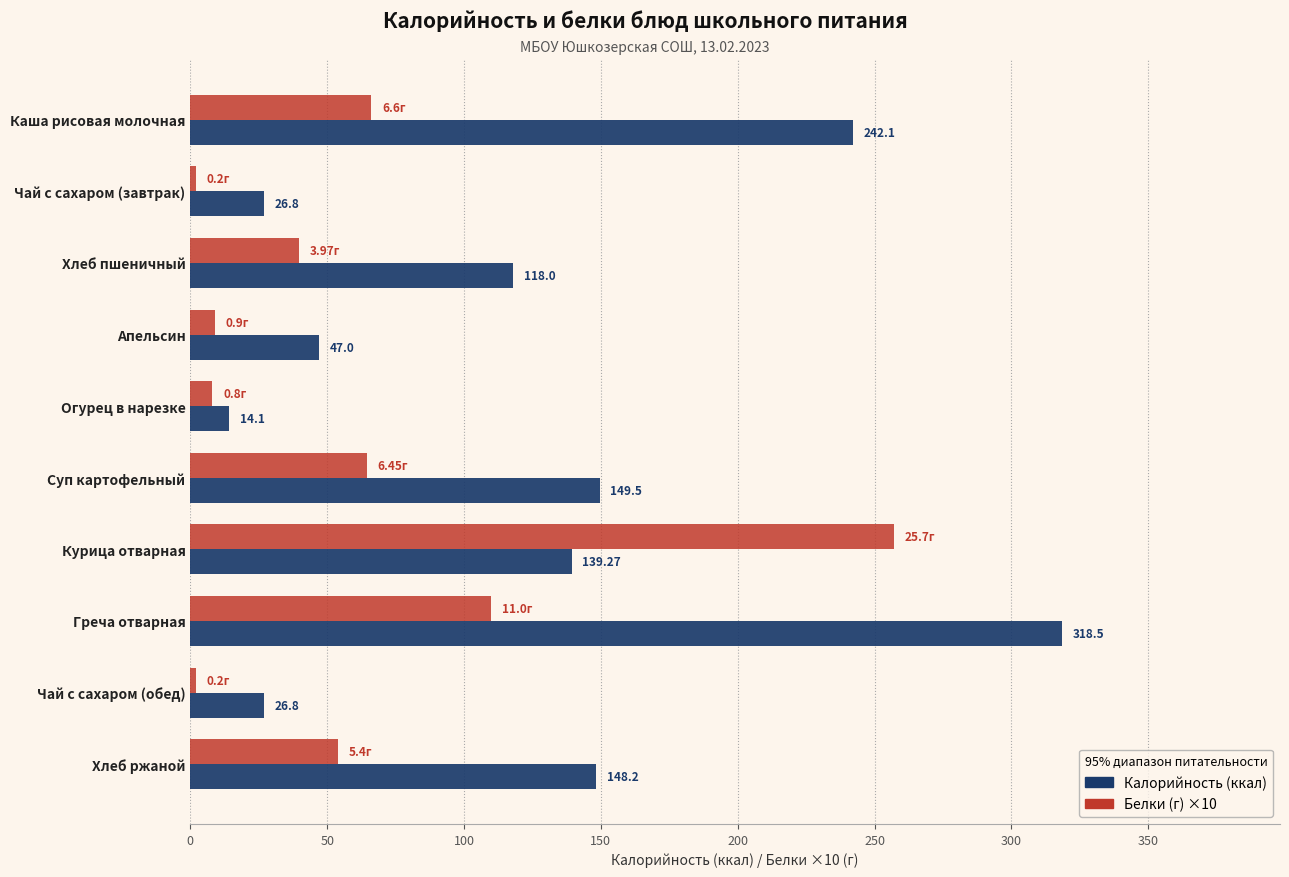

What is the spread (max minus min) of values at Апельсин?

38.0